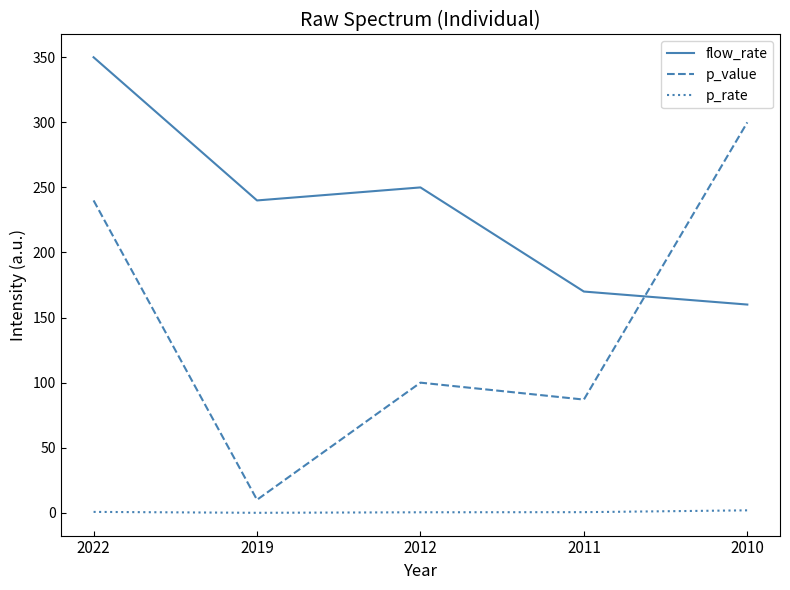

What is the difference between the maximum and minimum values in the p_value series?

290.0